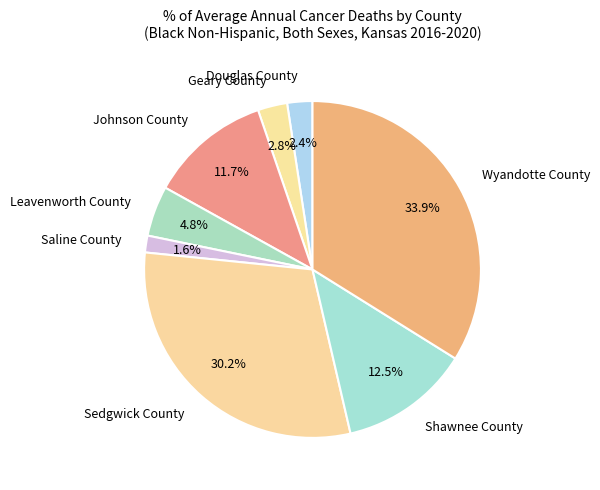

Is it true that Johnson County is 12% of the pie?

True